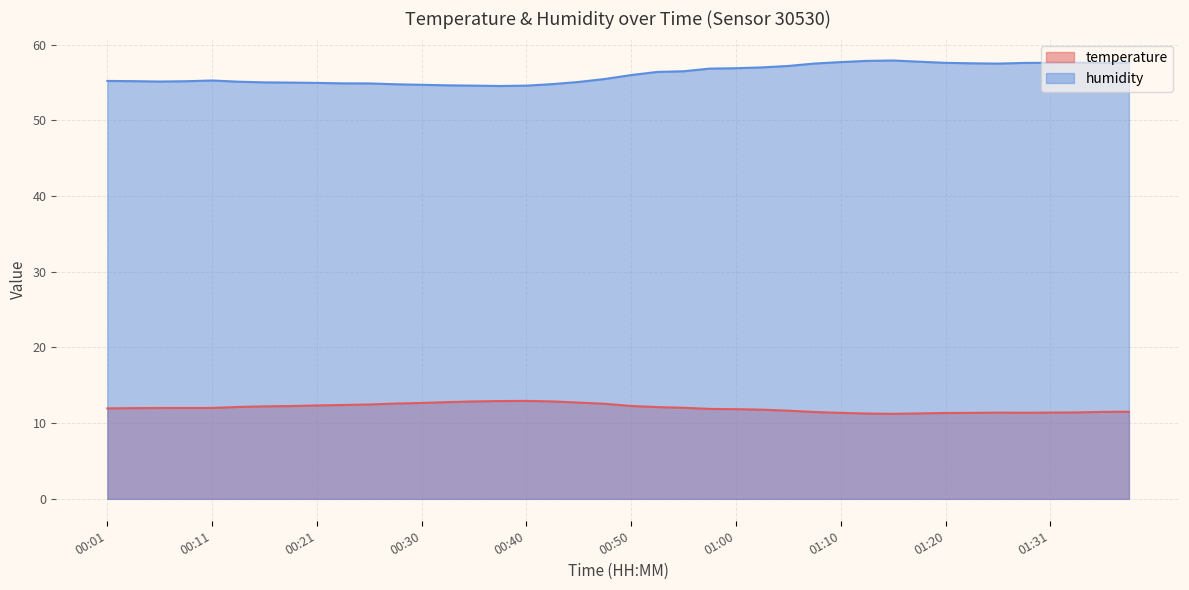

Which series has the largest total across all categories?

humidity